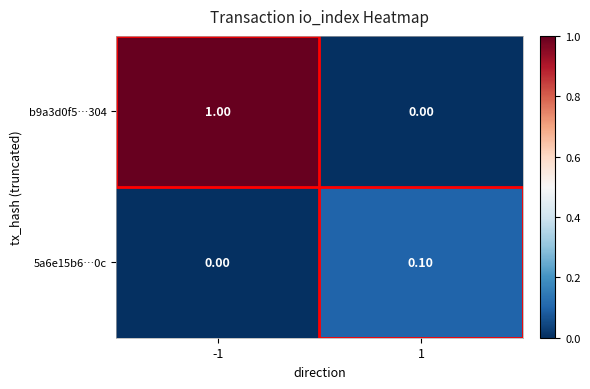

At which category is the sum across all series the highest?

-1